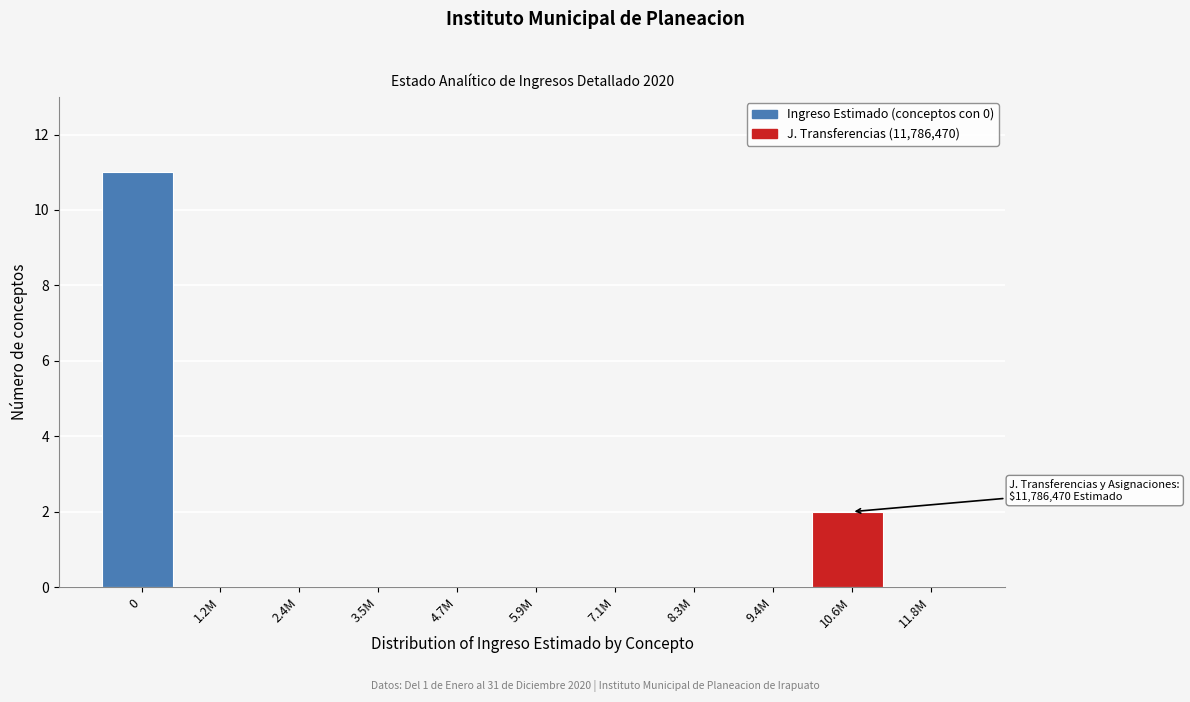

Reading left to right, extract all data points from this chart.

0=11	1.2M=0	2.4M=0	3.5M=0	4.7M=0	5.9M=0	7.1M=0	8.3M=0	9.4M=0	10.6M=2	11.8M=0